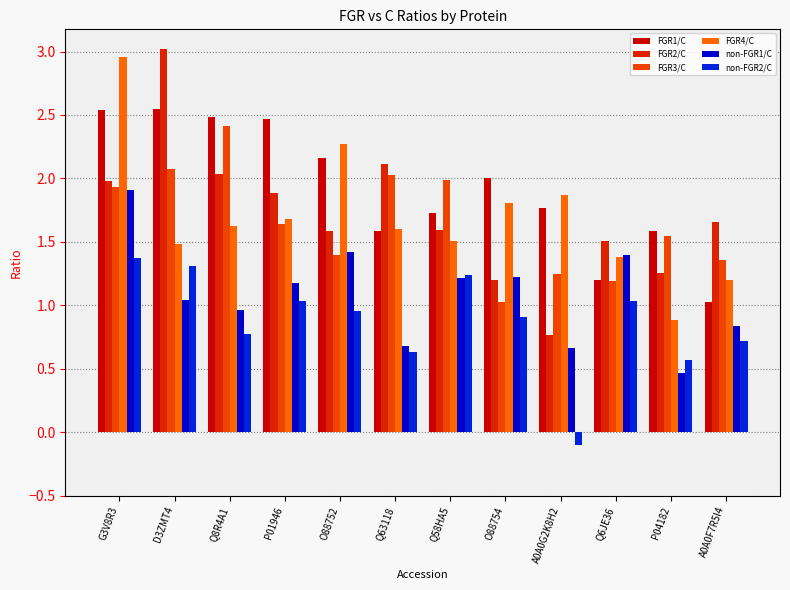

Is the value of non-FGR2/C at P01946 greater than the value of non-FGR1/C at Q63118?

Yes